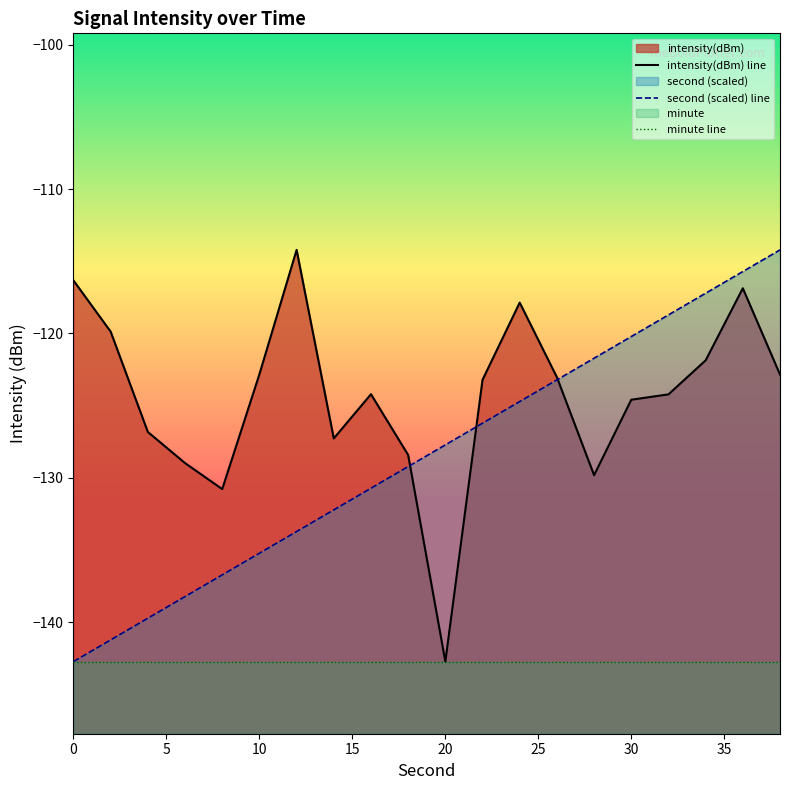

Which series changed the most between 8 and 20?

intensity